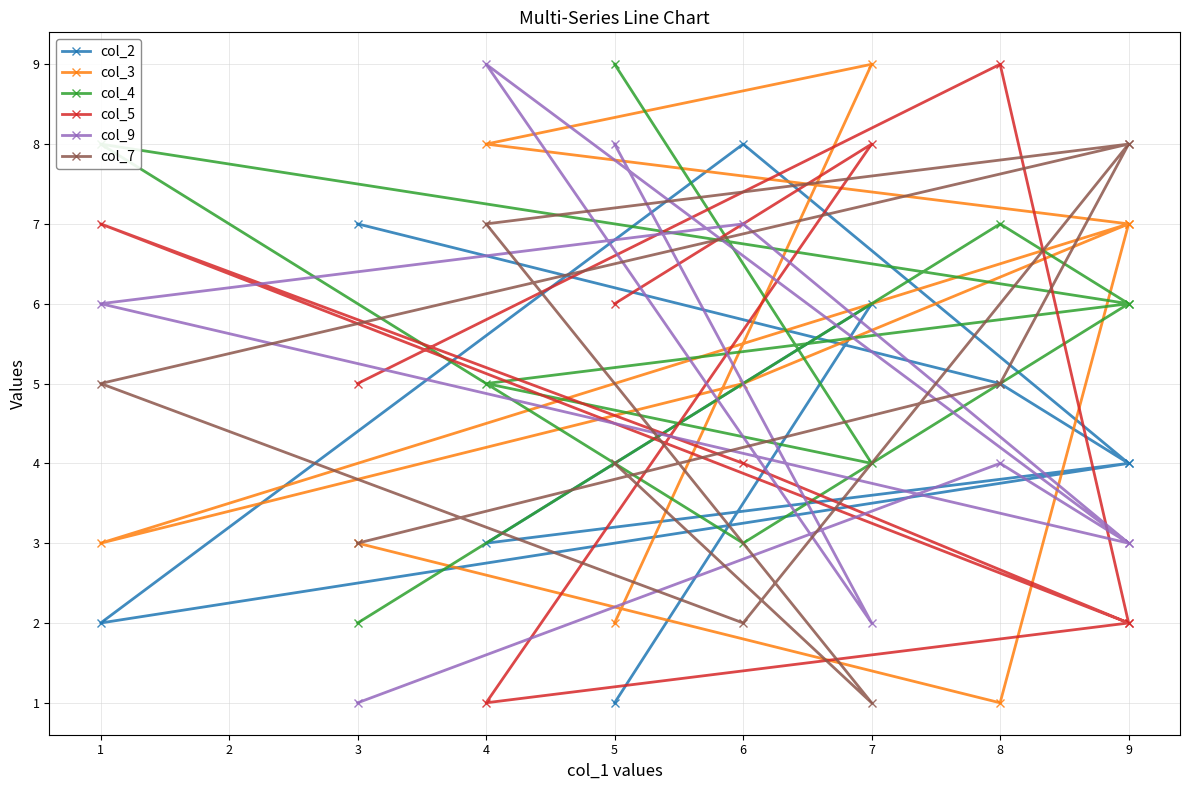

What is the value of the col_4 point at the 8th from the left?

4